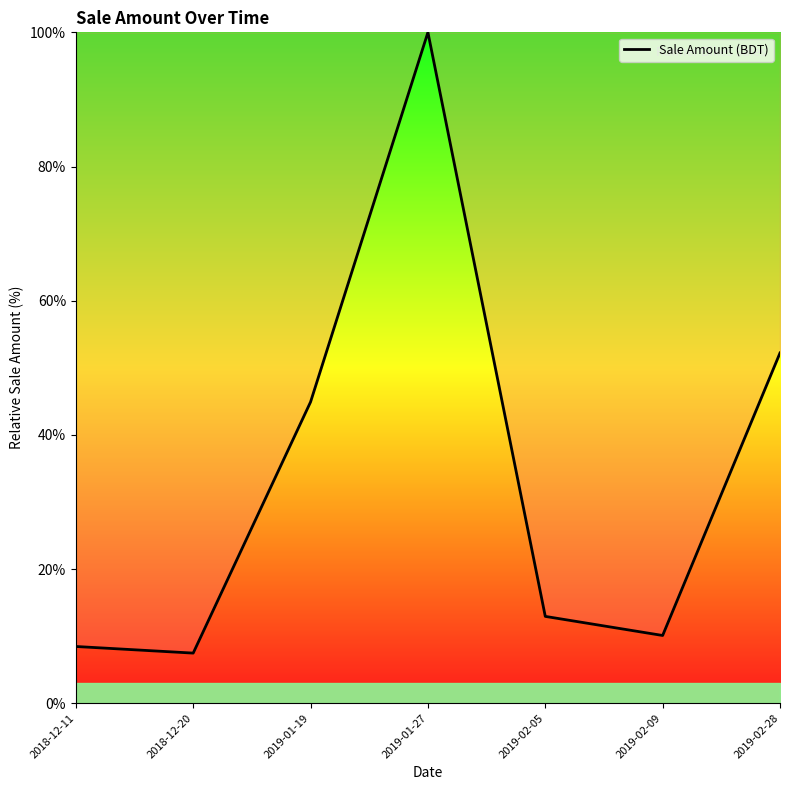

List the labels in order of value, smallest first.

2018-12-20, 2018-12-11, 2019-02-09, 2019-02-05, 2019-01-19, 2019-02-28, 2019-01-27